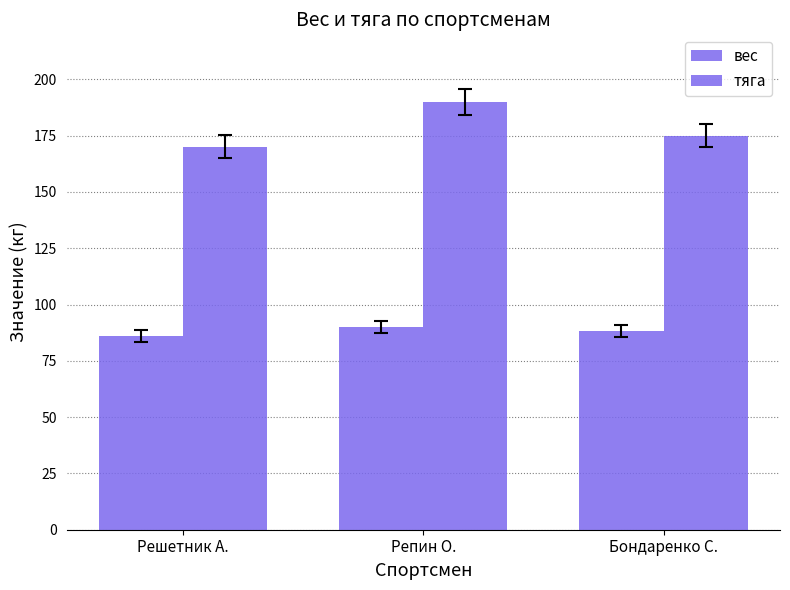

How many series are shown in this chart?

2